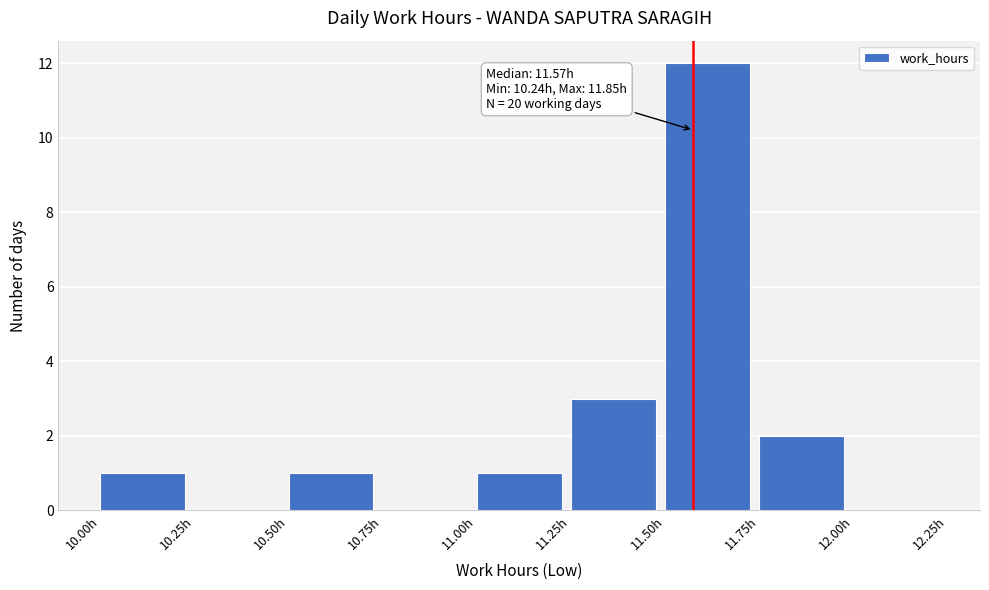

Over which range of the x-axis is the bar tallest?

11.50 to 11.75